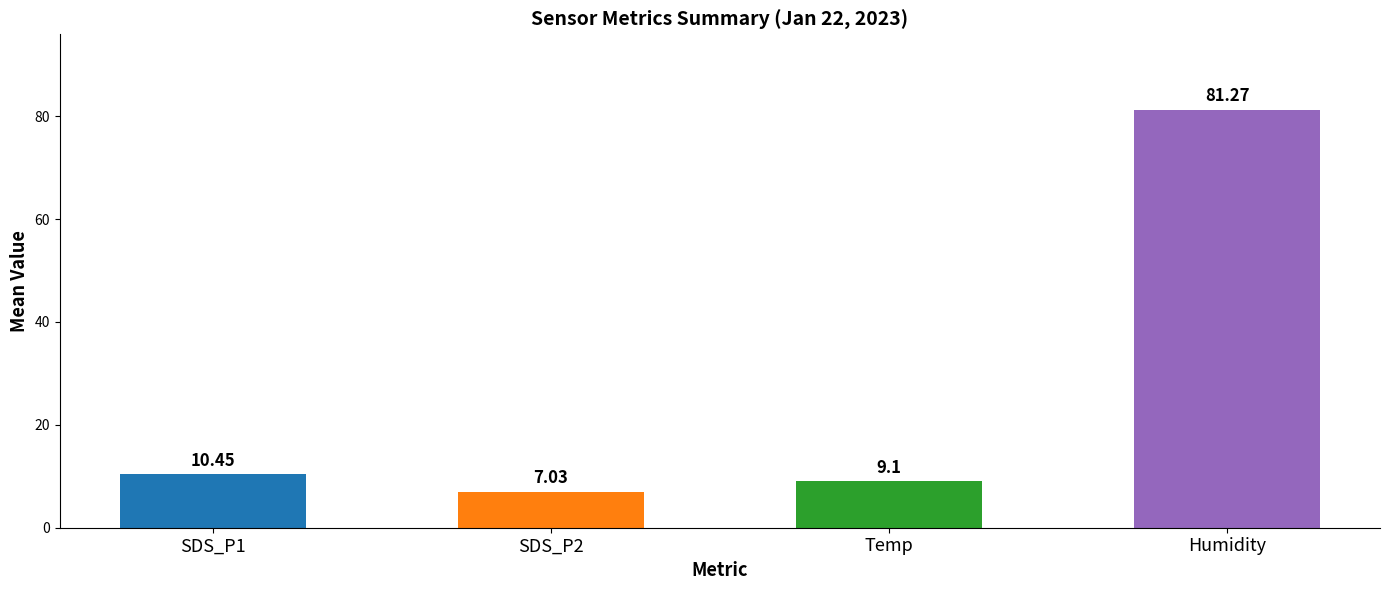

List the labels in order of value, largest first.

Humidity, SDS_P1, Temp, SDS_P2